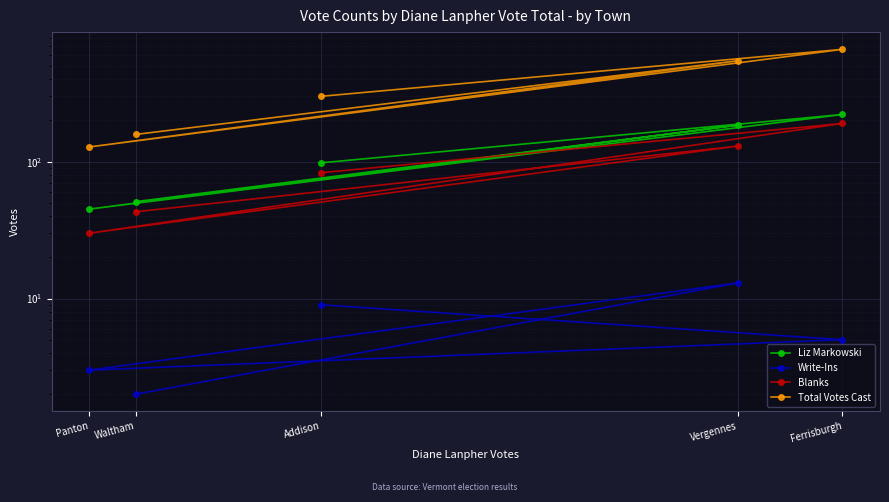

The value of Write-Ins at Vergennes is 13. True or false?

True